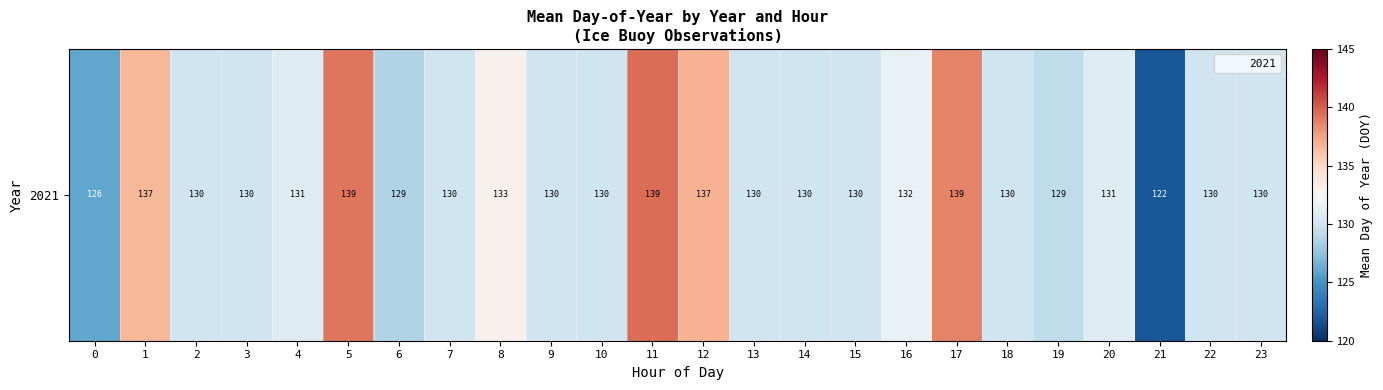

Rank the categories by value from highest to lowest.

11, 5, 17, 12, 1, 8, 16, 20, 4, 2, 3, 7, 9, 10, 13, 14, 15, 18, 22, 23, 19, 6, 0, 21